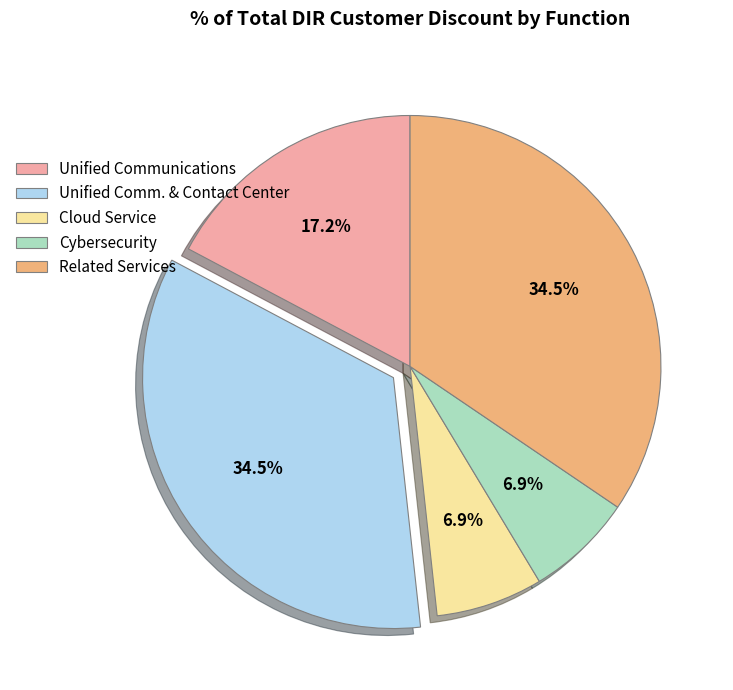

Is there a majority slice in this chart?

No